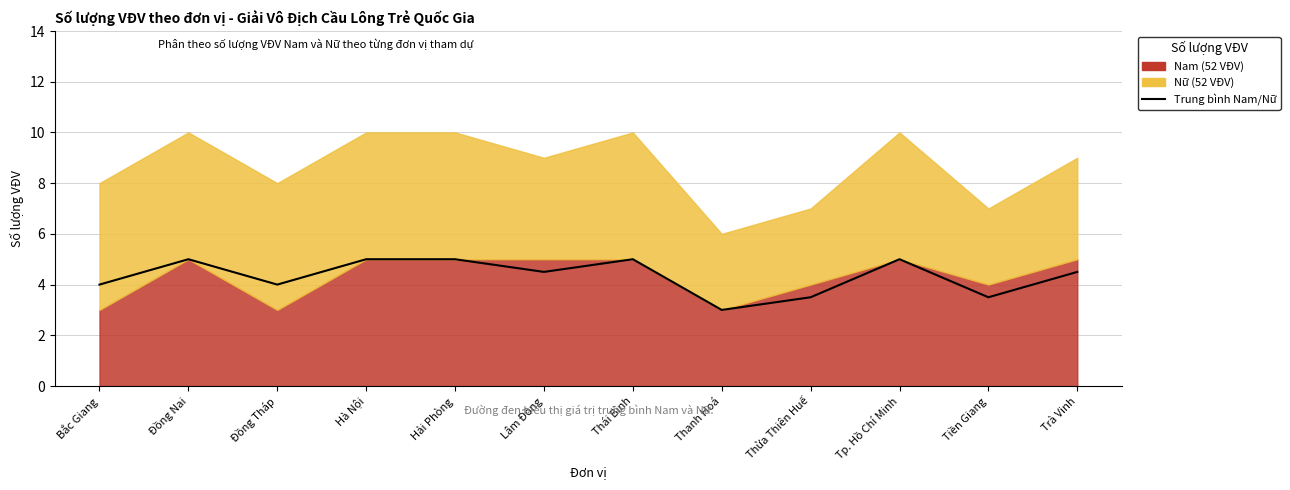

Is it true that the value at Tiền Giang is 4.7?

False